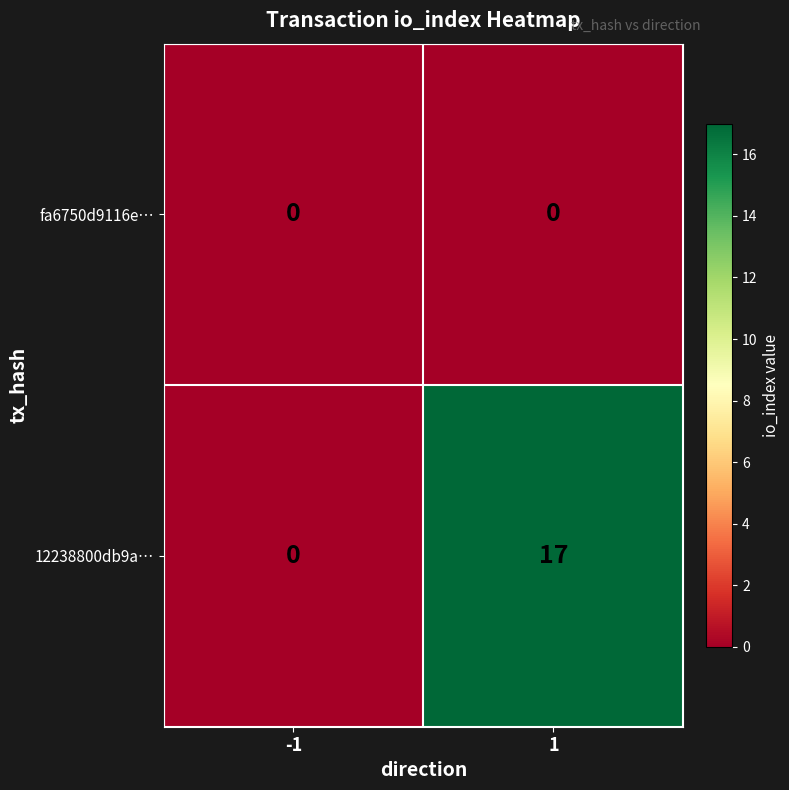

Rank the series by their average value, from lowest to highest.

fa6750d9116e…, 12238800db9a…